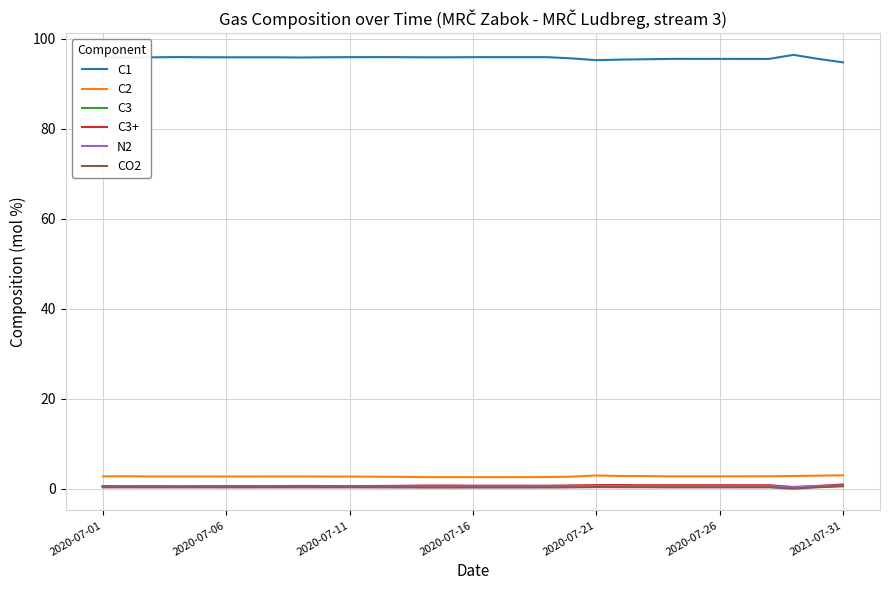

At how many categories does at least one series exceed 22?

31